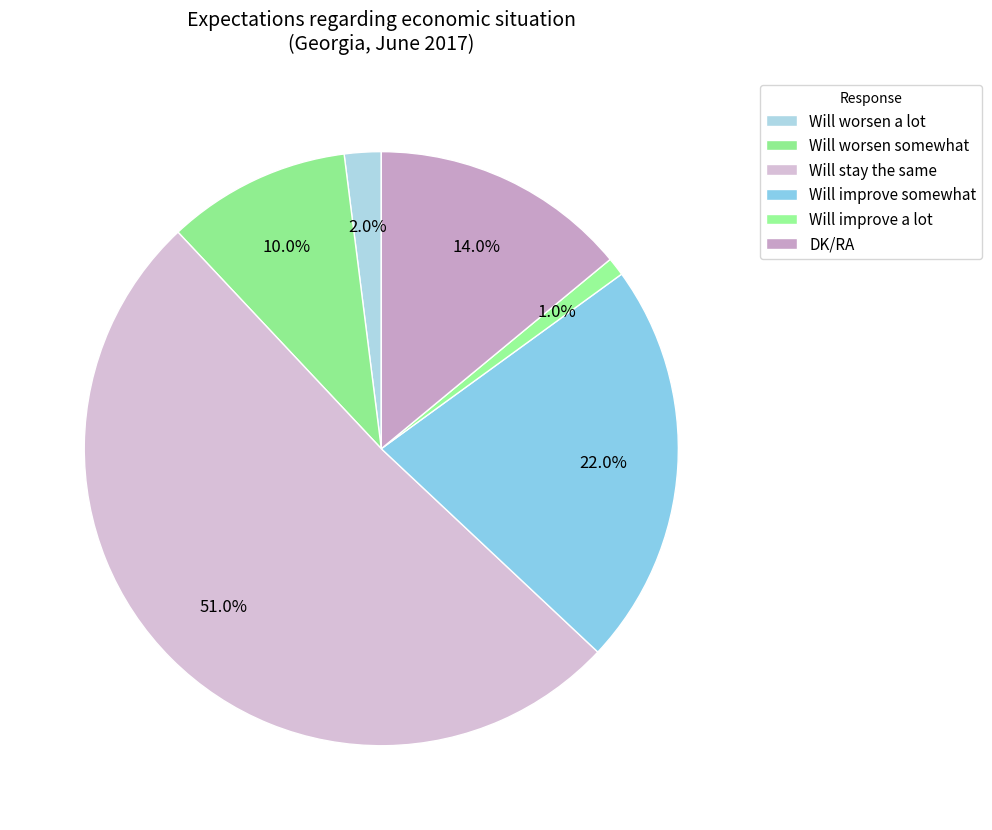

Approximately how many times larger is the value at DK/RA compared to Will improve somewhat?

0.6